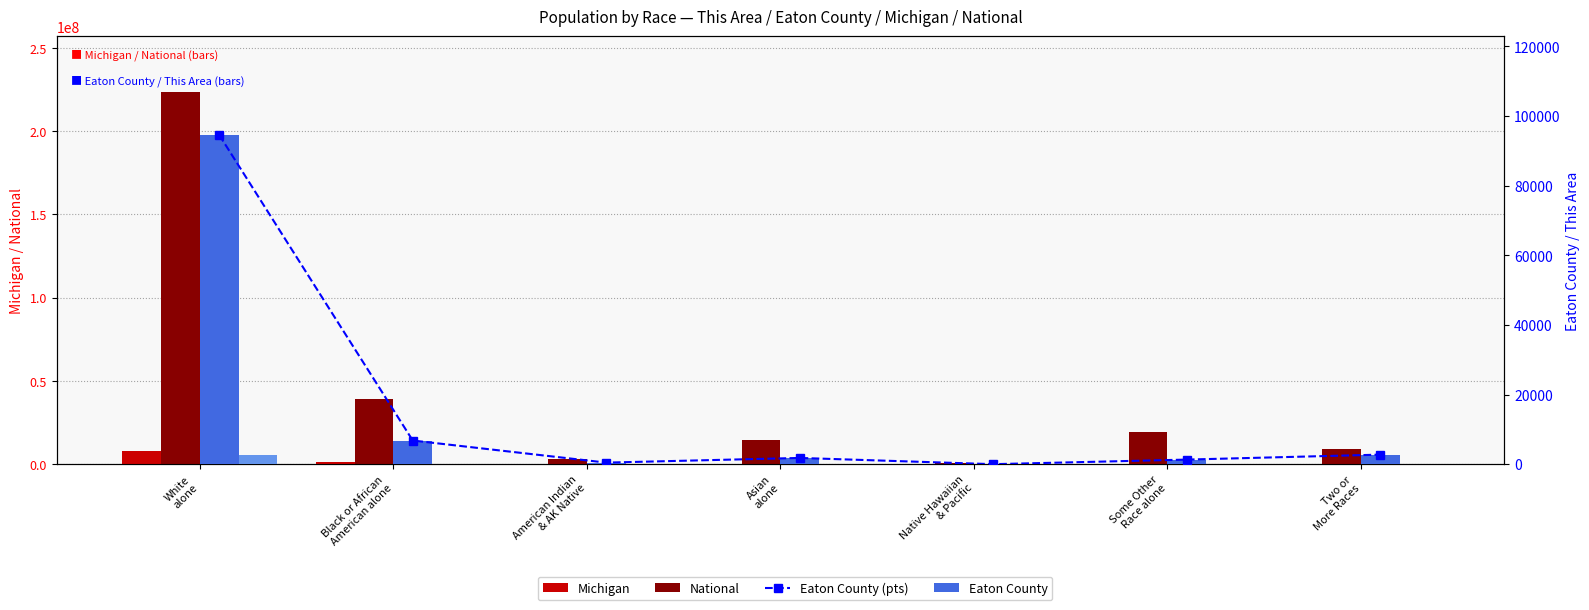

At how many categories does at least one series exceed 171332968?

1